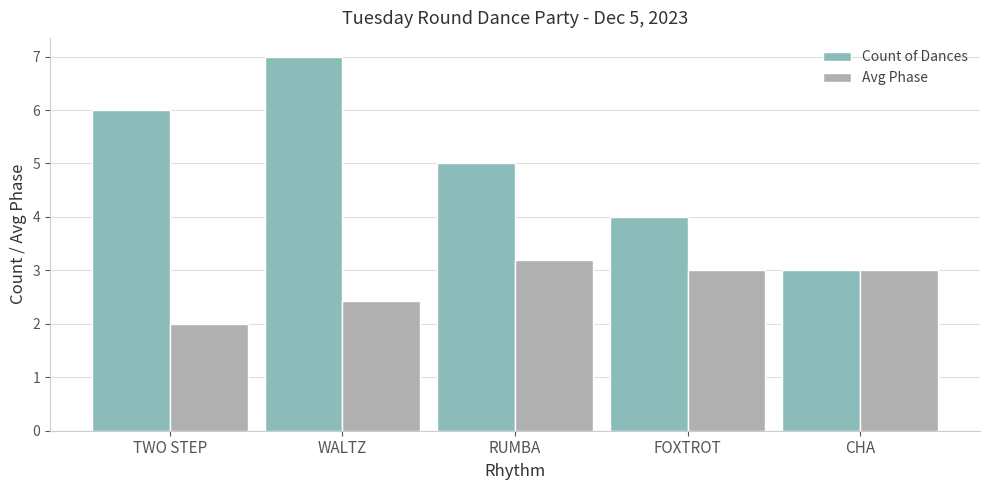

What is the difference between the second highest and minimum values in the Count of Dances series?

3.0